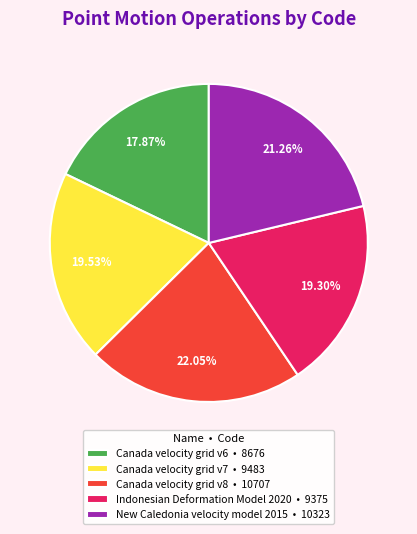

To the nearest percent, what is the difference between the largest and smallest slice percentages?

4%